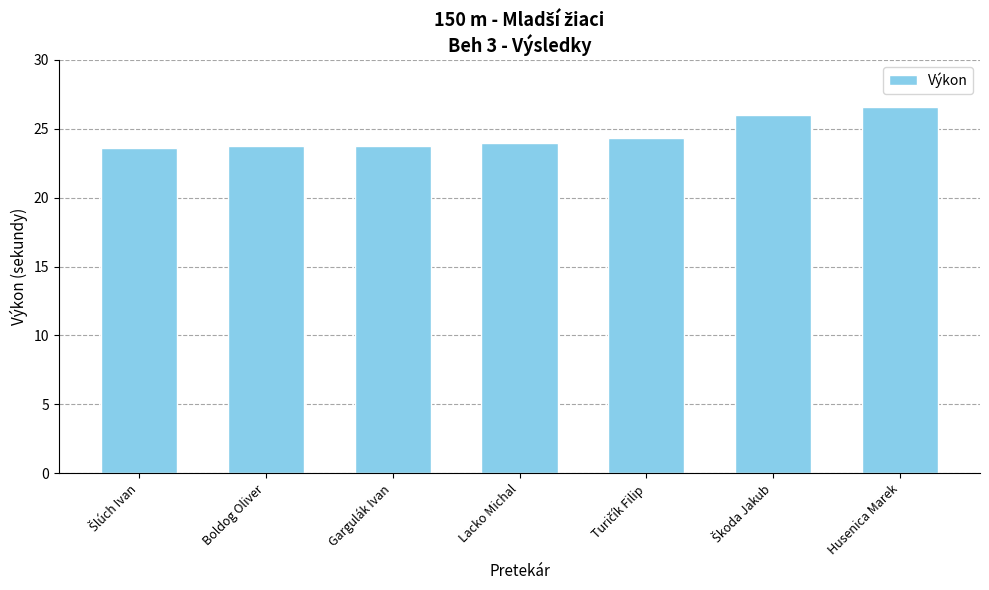

What is the ratio of the value at Boldog Oliver to the value at Husenica Marek?

0.9